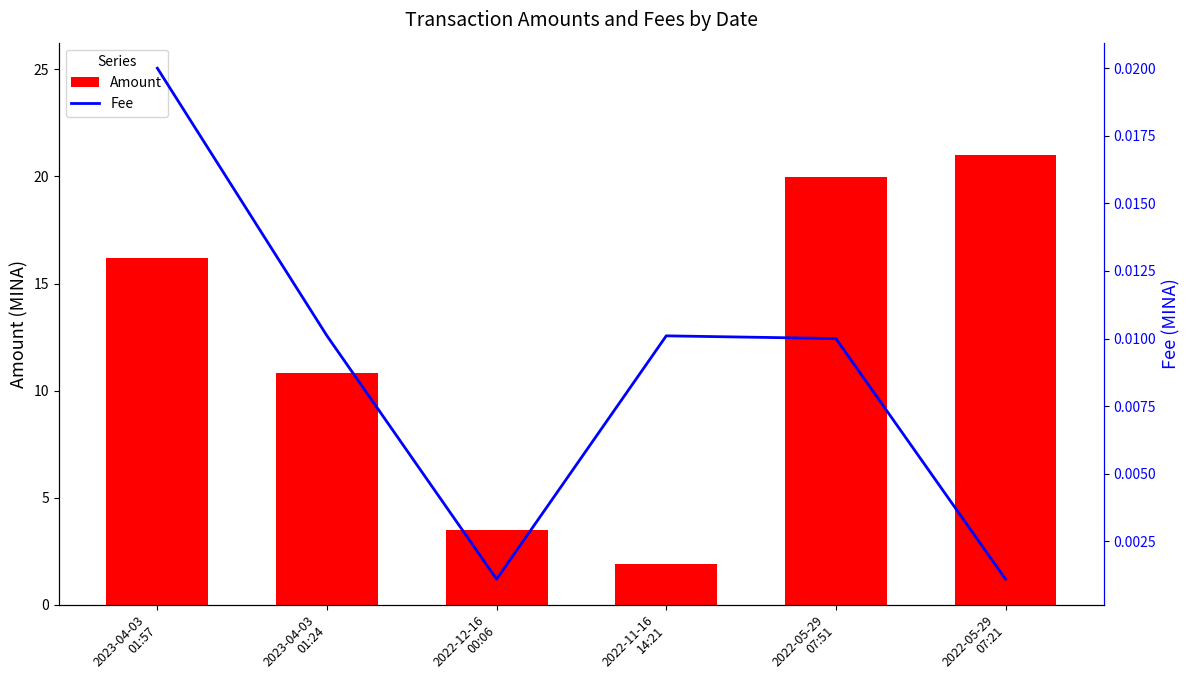

Reading left to right, list all the values displayed in this chart.

Amount: 2023-04-03
01:57=16.2	2023-04-03
01:24=10.8	2022-12-16
00:06=3.5	2022-11-16
14:21=1.9	2022-05-29
07:51=20.0	2022-05-29
07:21=21.0
Fee: 2023-04-03
01:57=0.0	2023-04-03
01:24=0.0	2022-12-16
00:06=0.0	2022-11-16
14:21=0.0	2022-05-29
07:51=0.0	2022-05-29
07:21=0.0